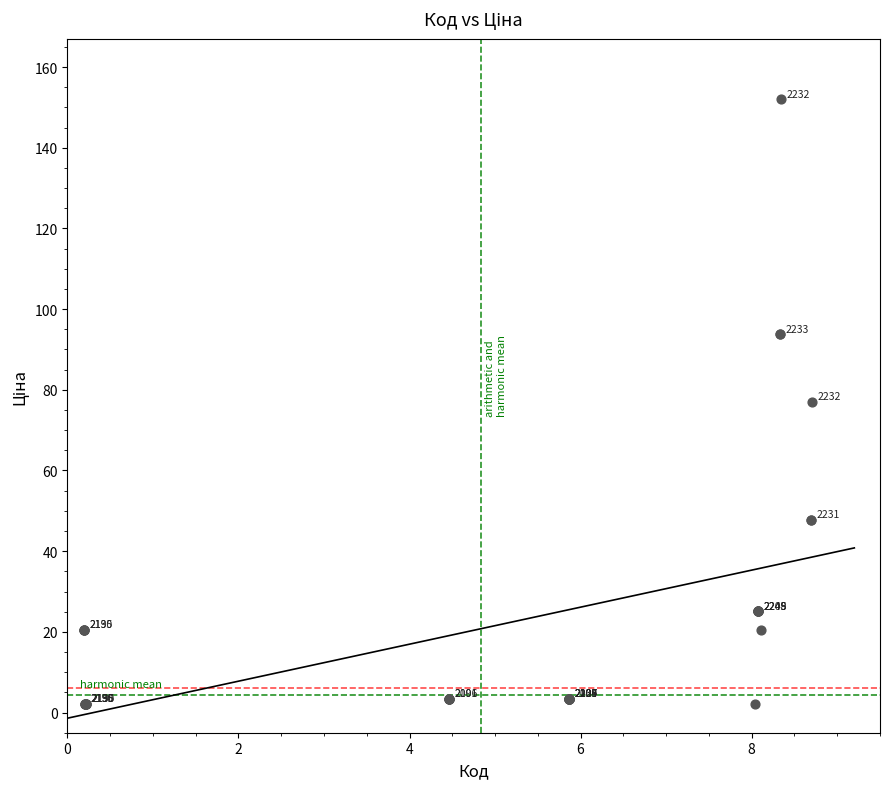

What Y value in the scatter plot is closest to 77?

77.0